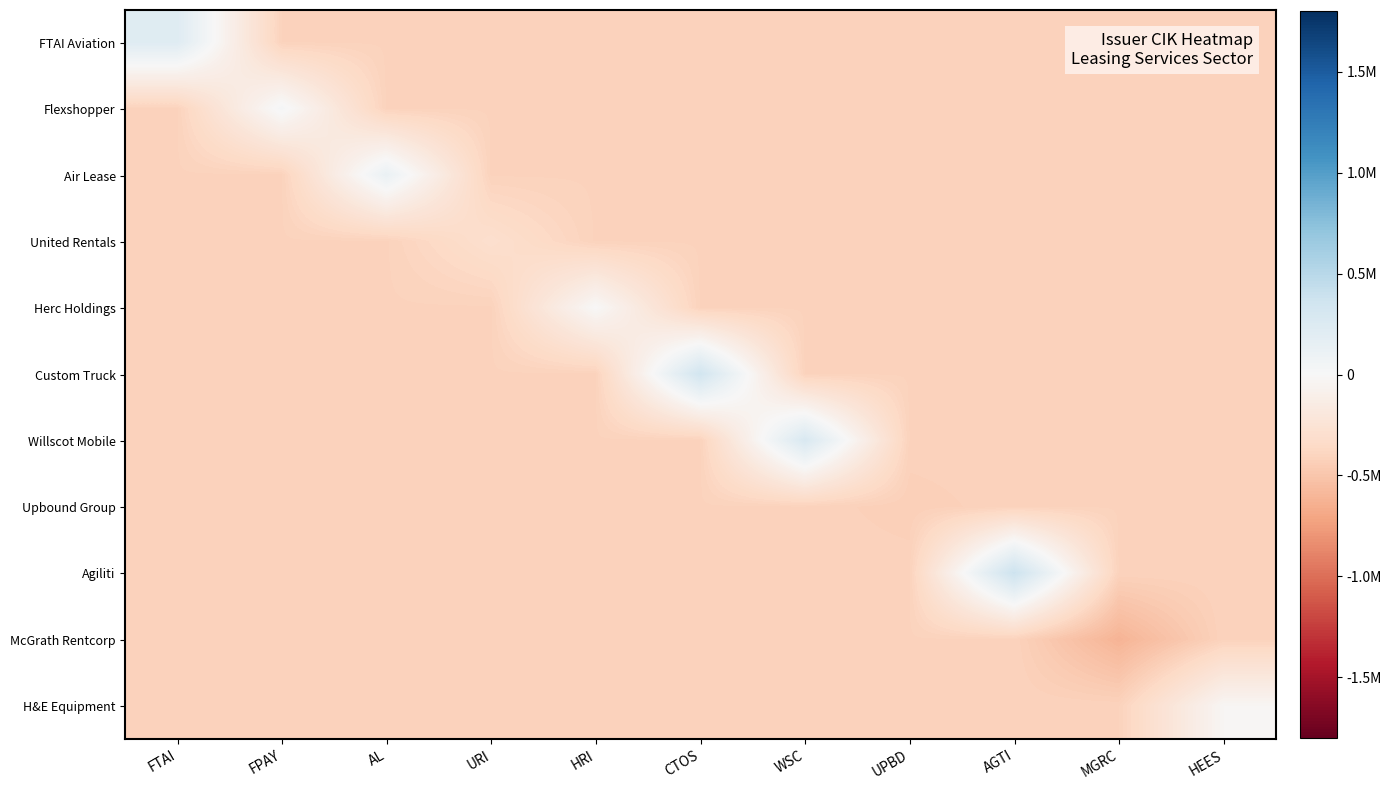

What is the difference between the highest and lowest values at AL?

530676.3